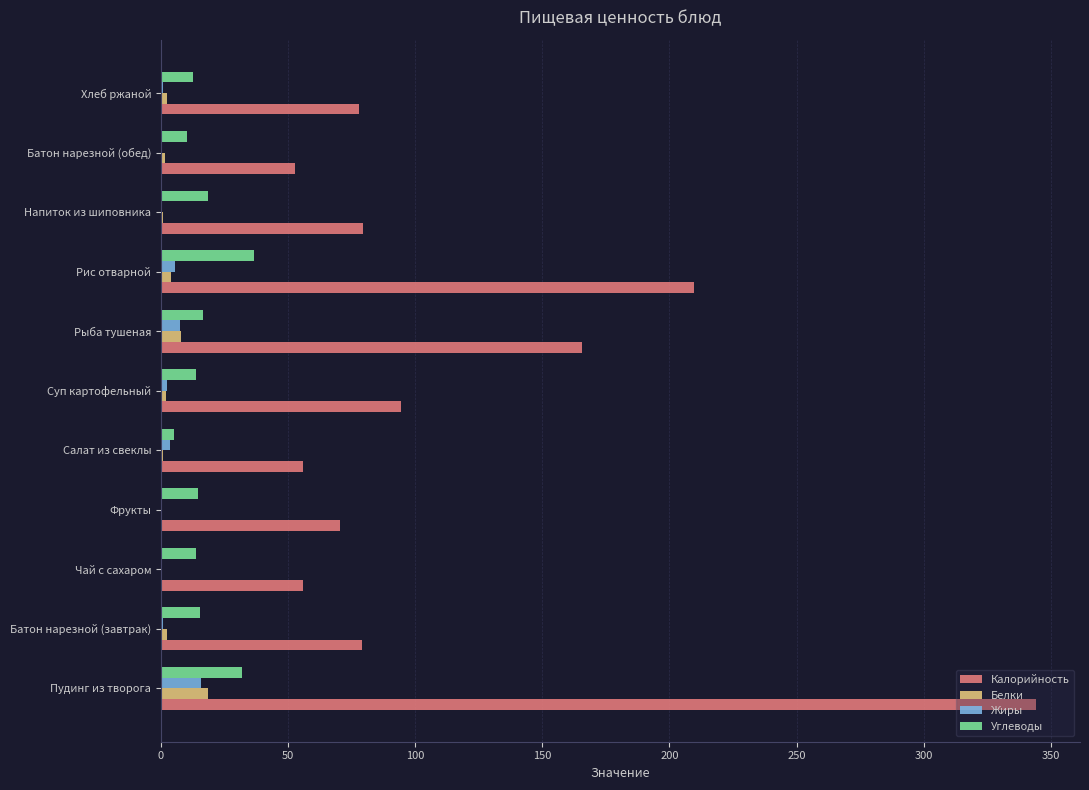

The value of Калорийность at Рыба тушеная is 266.9. True or false?

False